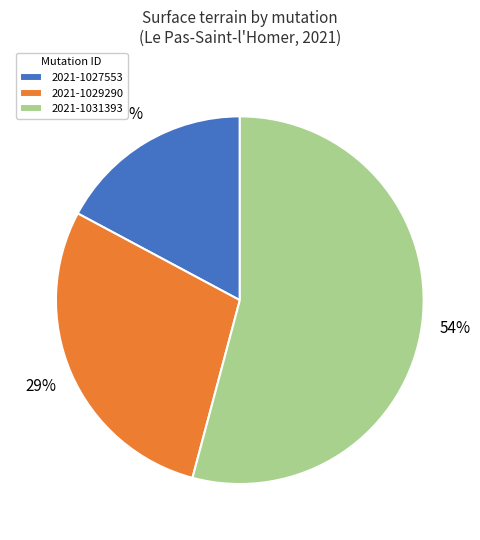

Count the number of slices in the pie.

3